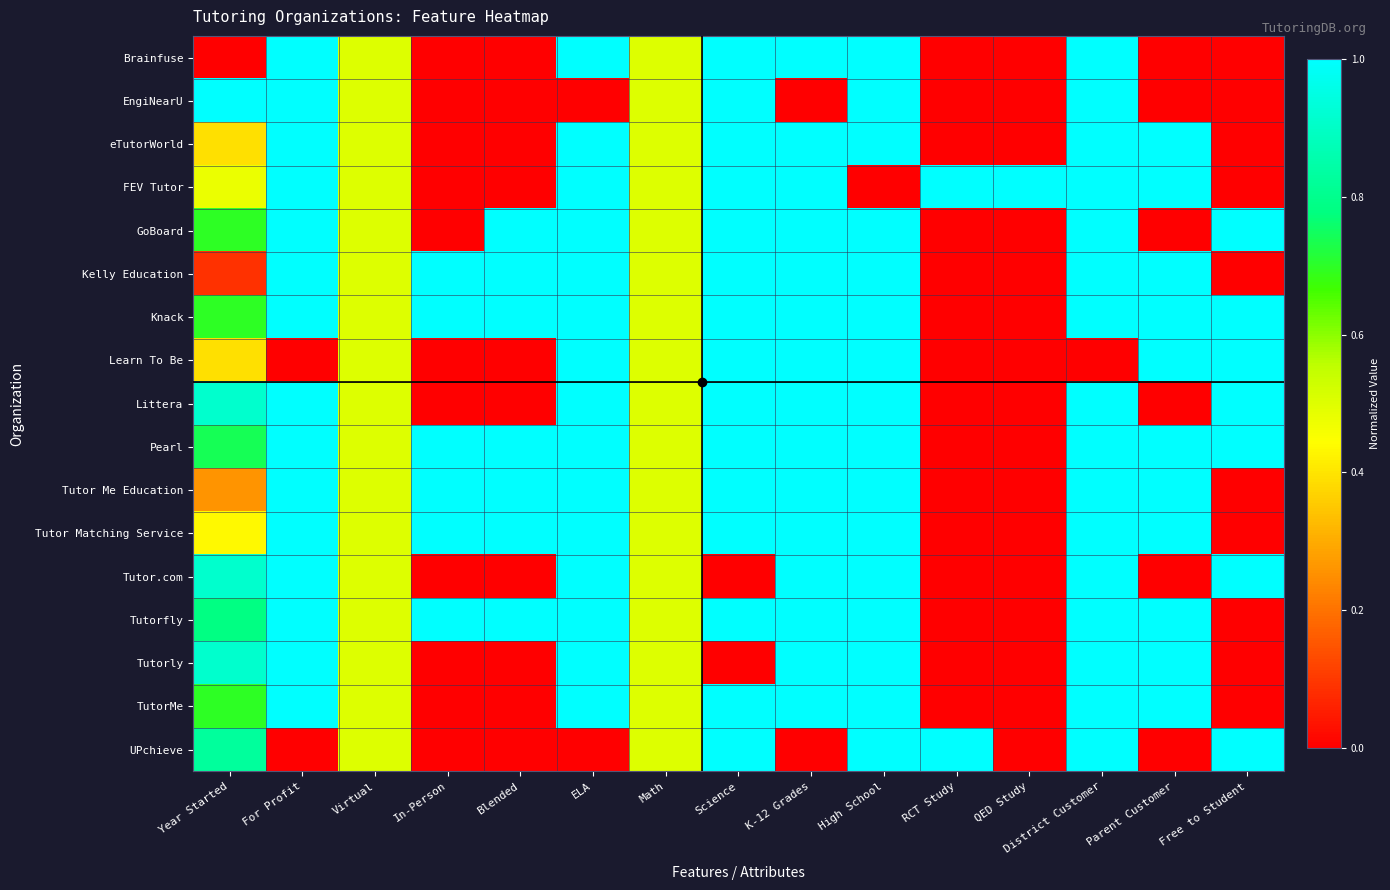

Between Blended and Year Started, which is larger?

Blended